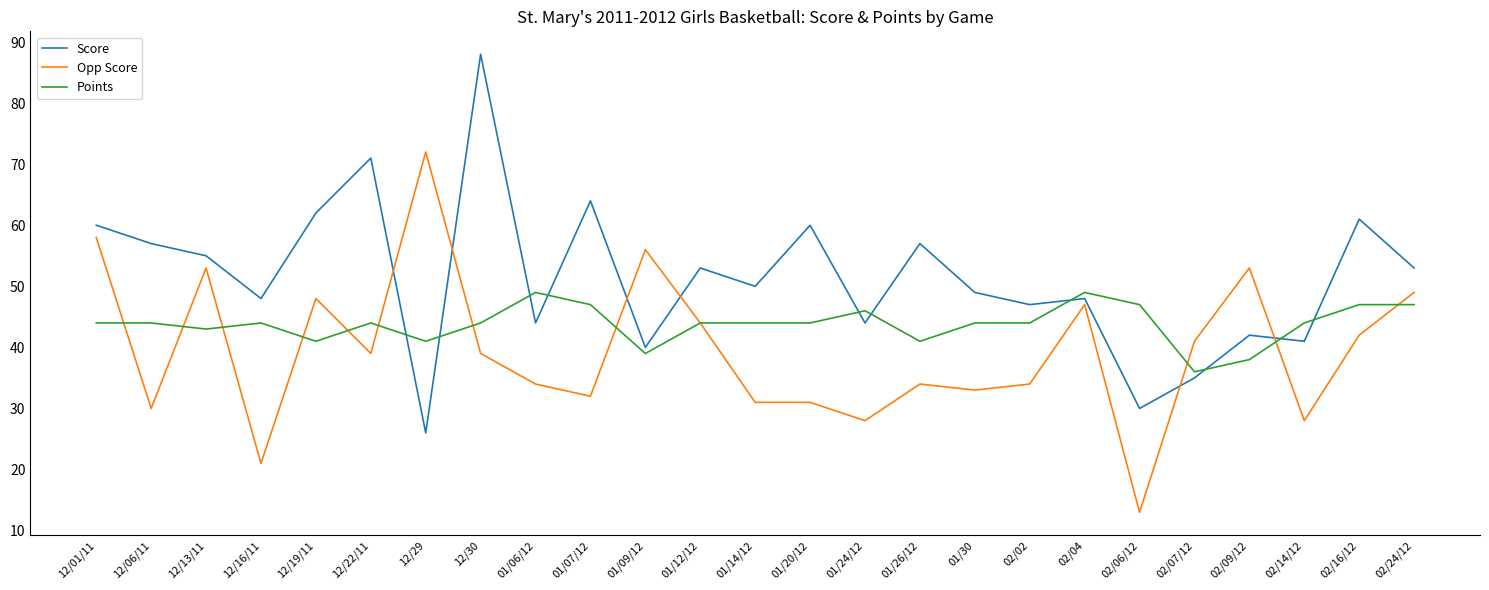

What is the maximum value shown in the chart?

88